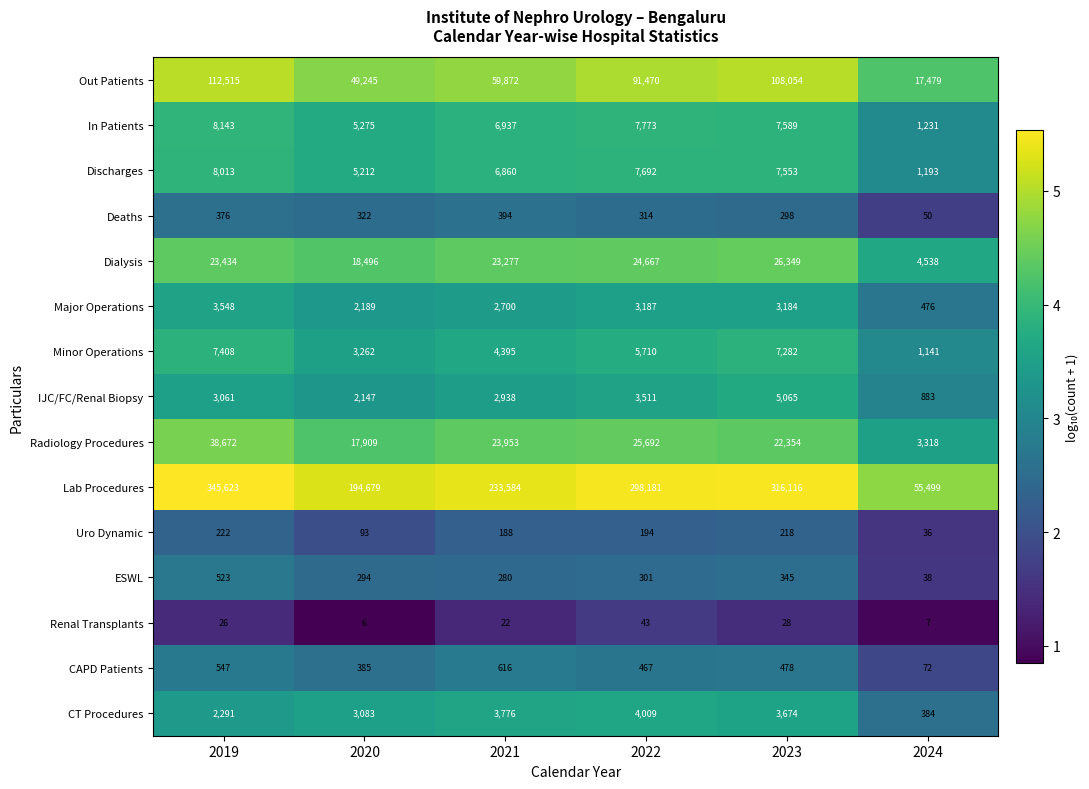

True or false: Minor Operations has a value of 8827 at 2022.

False